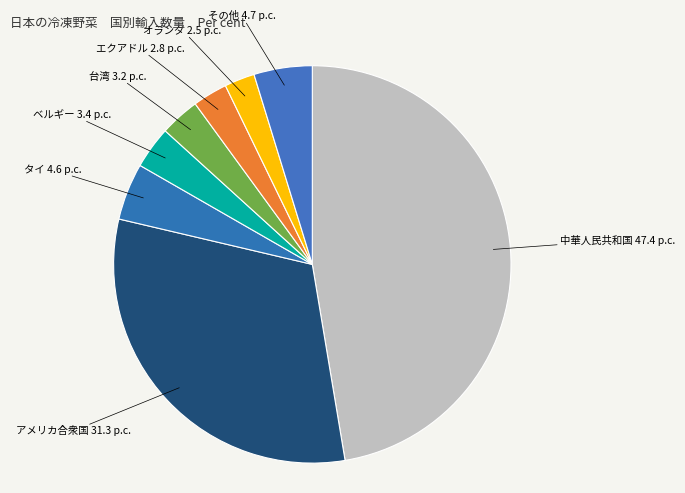

Between アメリカ合衆国 and 台湾, which is larger?

アメリカ合衆国